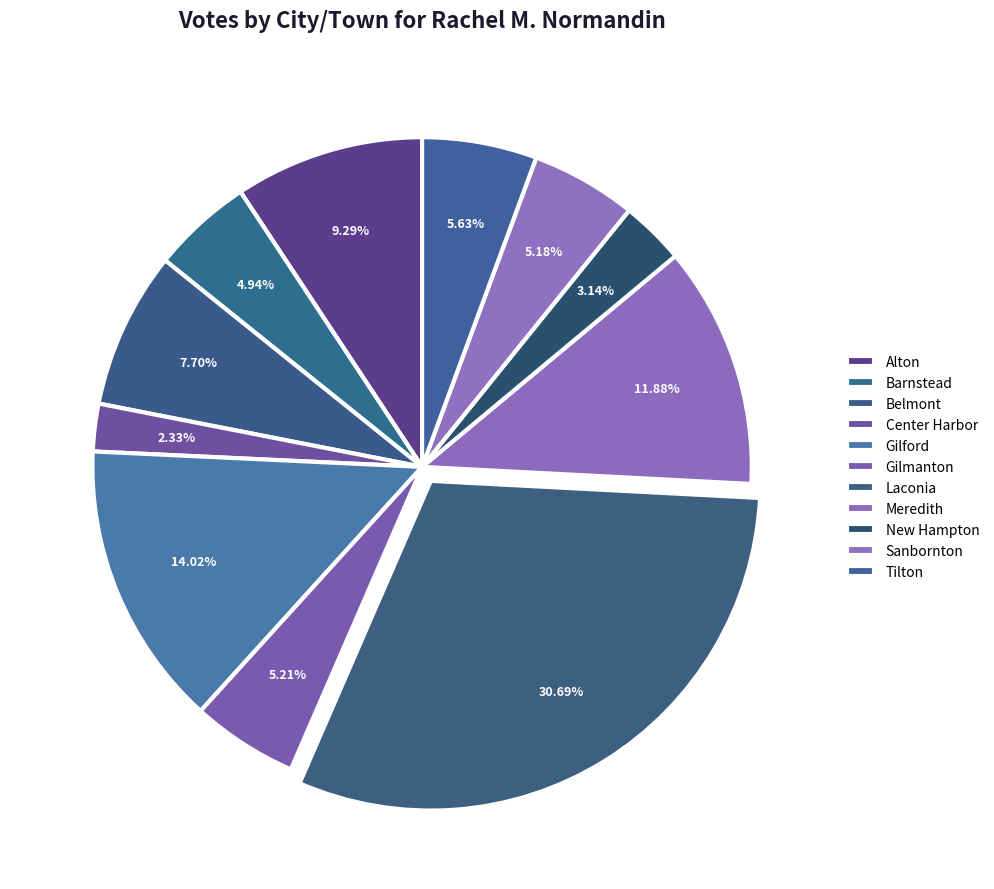

How much of the chart is everything except Laconia?

69.3%